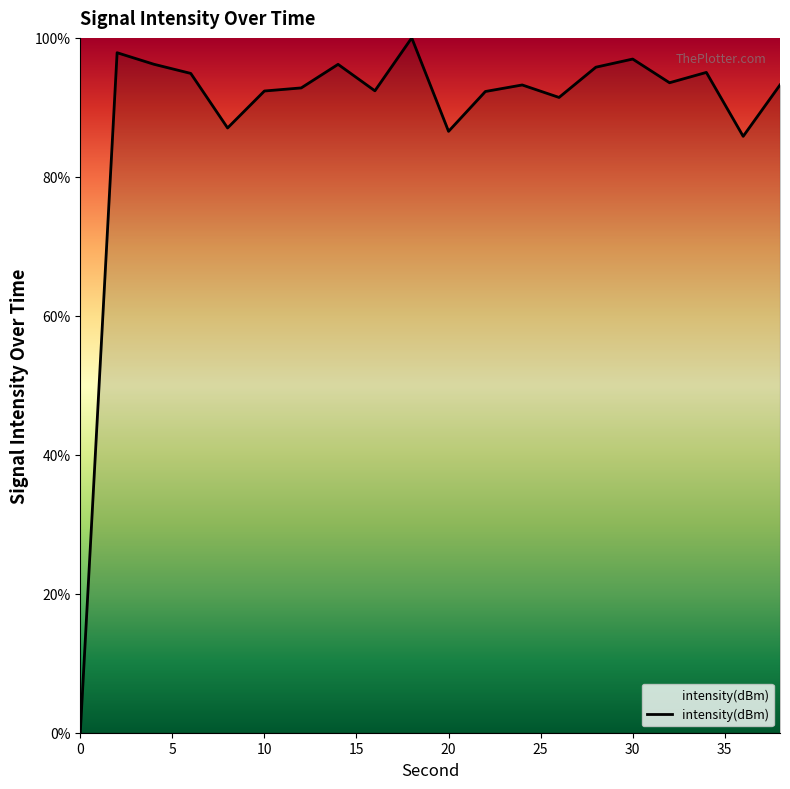

Is this an area chart (filled region under the line)?

No